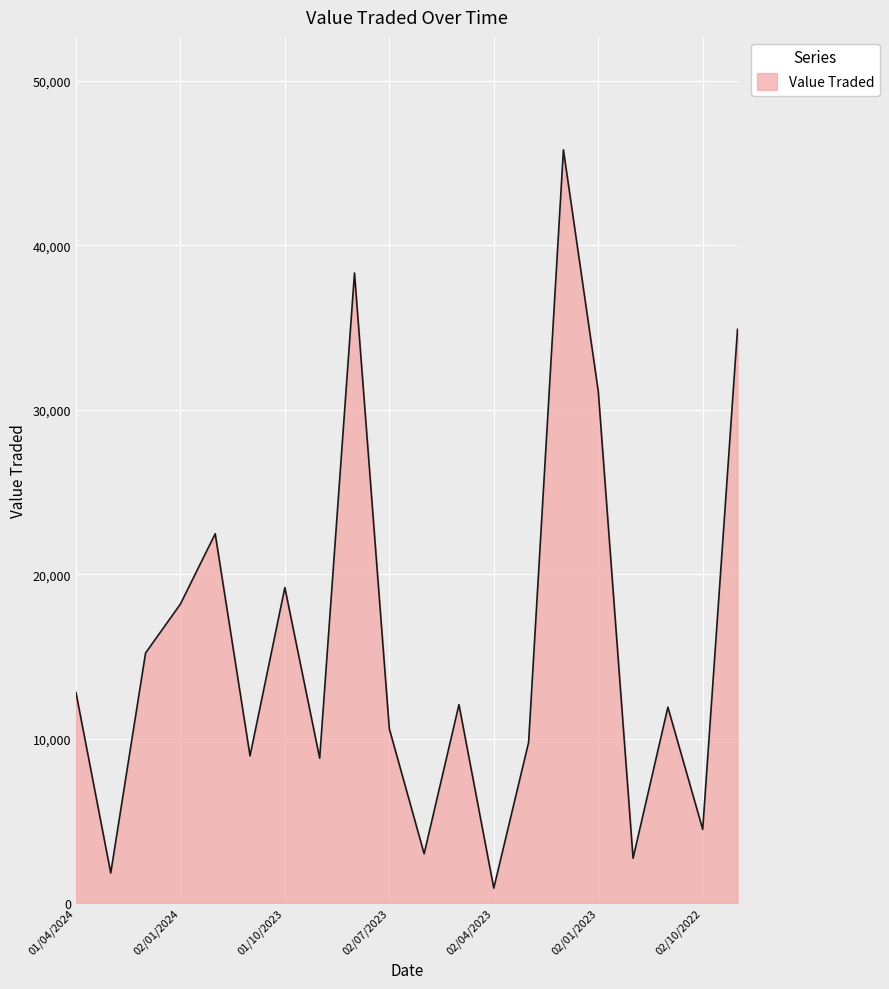

Count the number of categories in the chart.

20